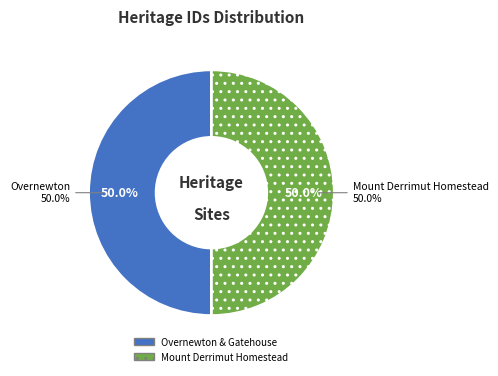

What percentage is the Mount Derrimut Homestead slice, to the nearest percent?

50%